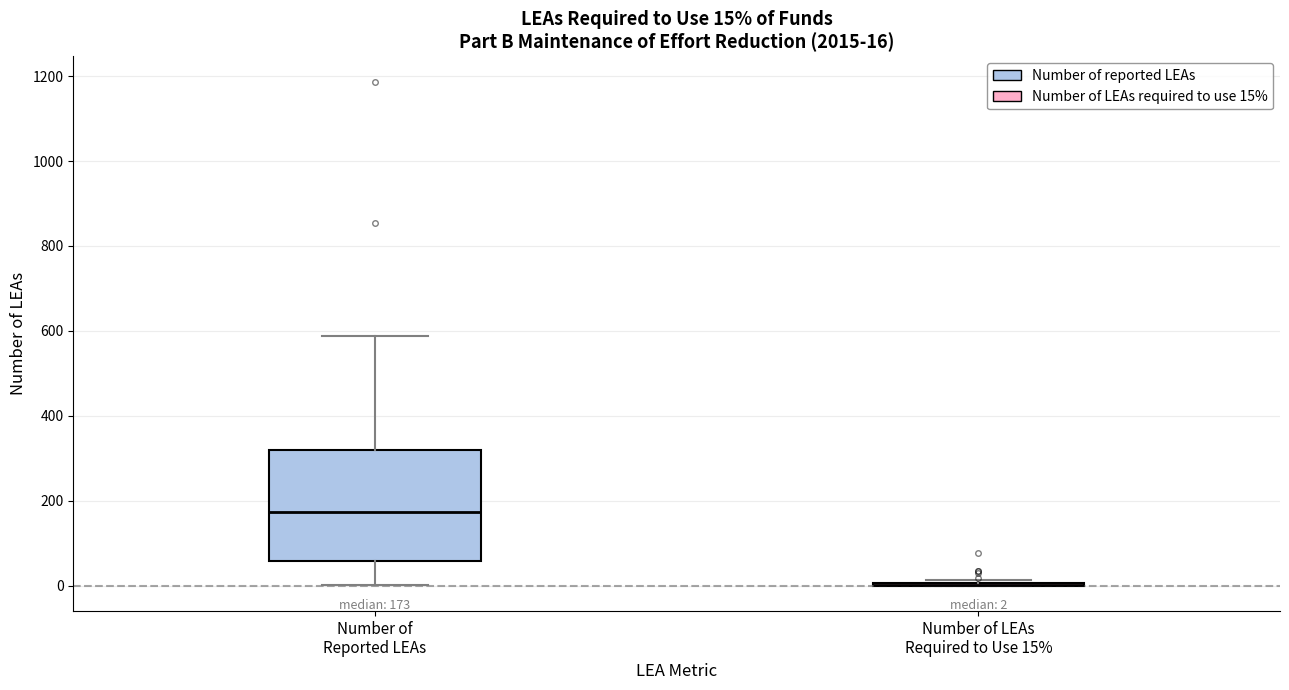

Which box is the tallest, from its lower edge to its upper edge?

Number of Reported LEAs